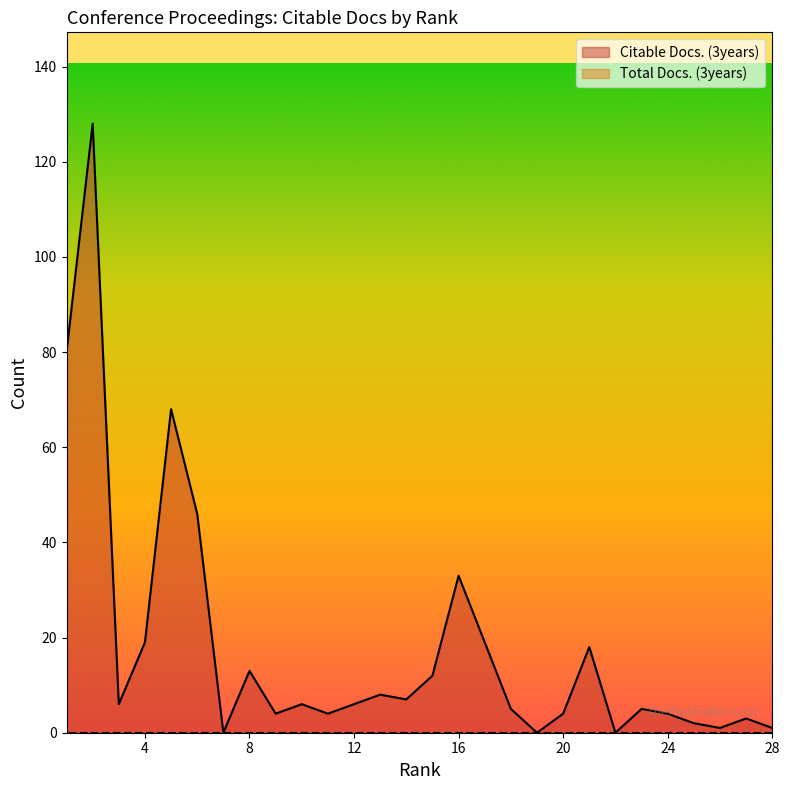

How many lines are shown in the chart?

2